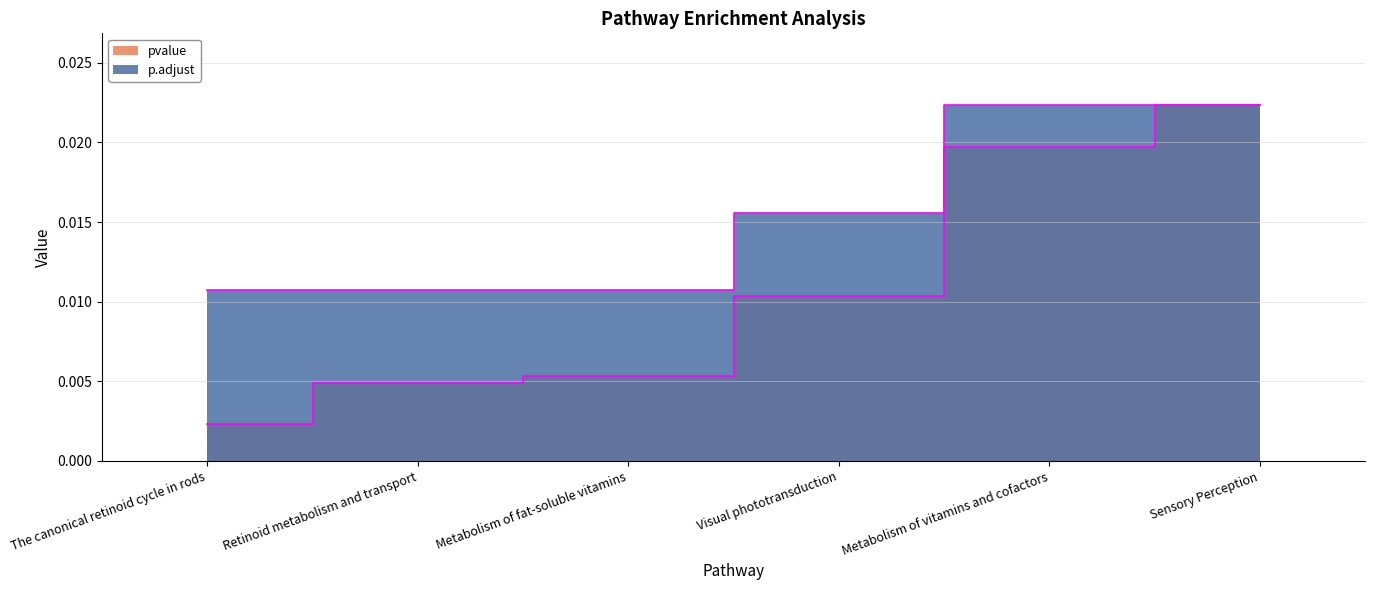

True or false: p.adjust and pvalue cross at least once.

False